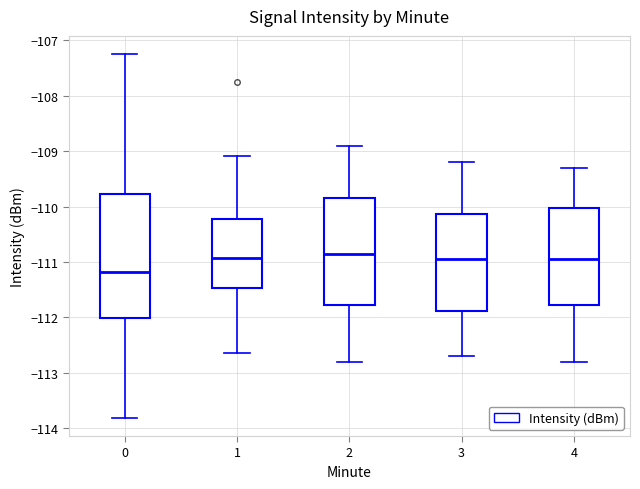

Reading left to right, read every box against the y-axis: the position of its median line, the range the box covers, and the ends of its whiskers. The values are not printed on the chart, so give them approximately, as read against the axis.

0: median -111.2, box -112.0 to -109.8, whiskers -113.8 to -107.2
1: median -110.9, box -111.5 to -110.2, whiskers -112.6 to -109.1
2: median -110.8, box -111.8 to -109.8, whiskers -112.8 to -108.9
3: median -110.9, box -111.9 to -110.1, whiskers -112.7 to -109.2
4: median -110.9, box -111.8 to -110.0, whiskers -112.8 to -109.3